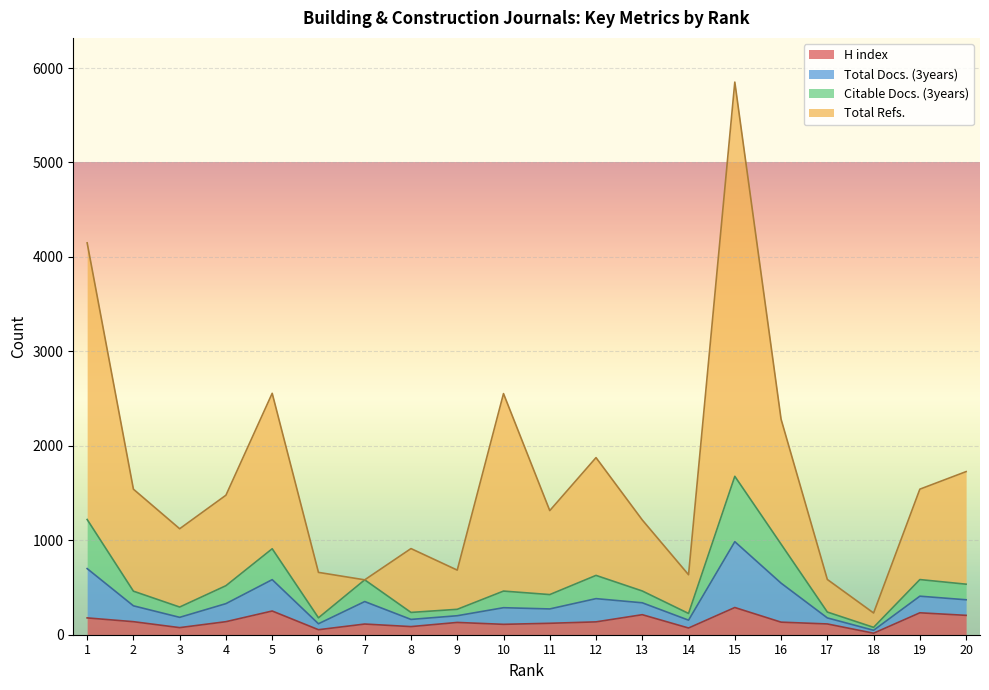

At which category does H index reach its first local valley?

3